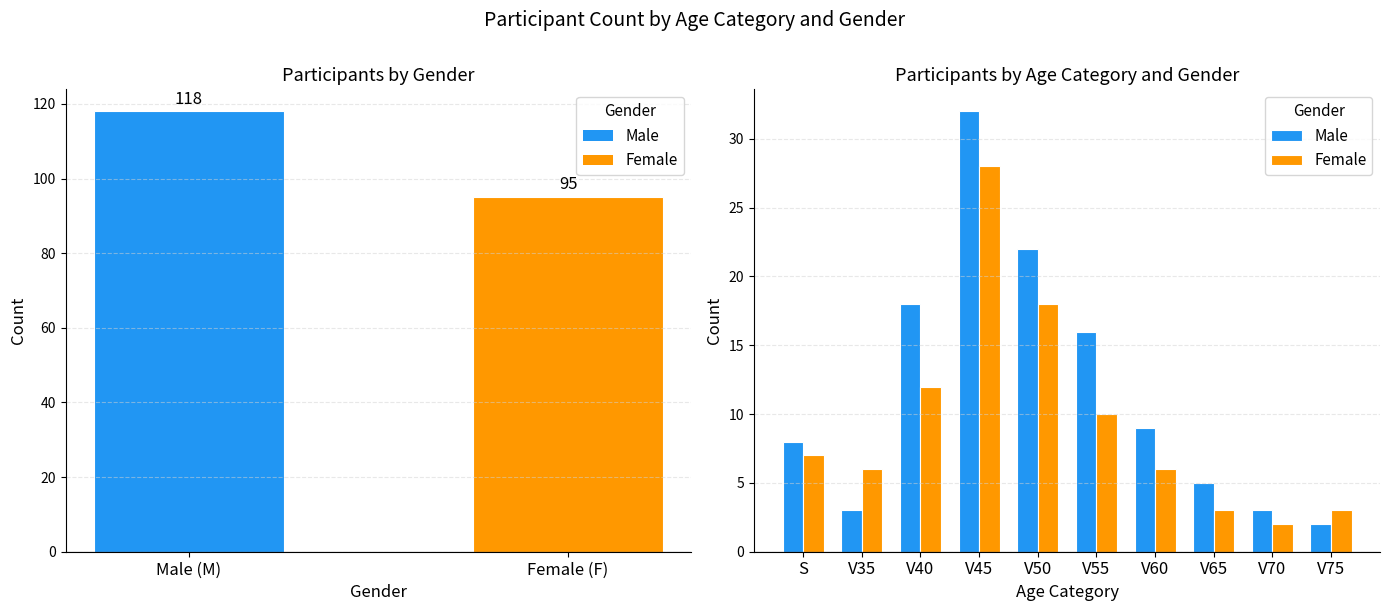

At how many categories does at least one series exceed 17?

3